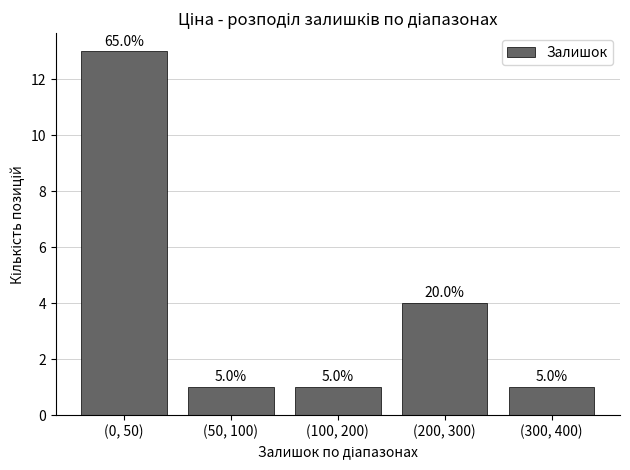

What is the sum of the values at (0, 50) and (300, 400)?

14